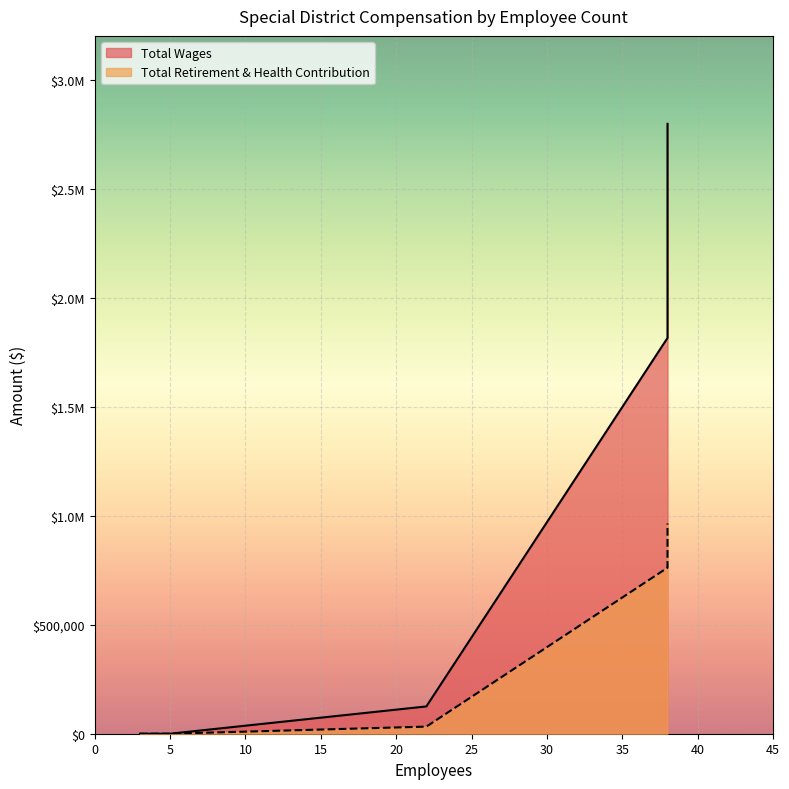

Rank the series at 38 from highest to lowest value.

Total Wages, Total Retirement & Health Contribution